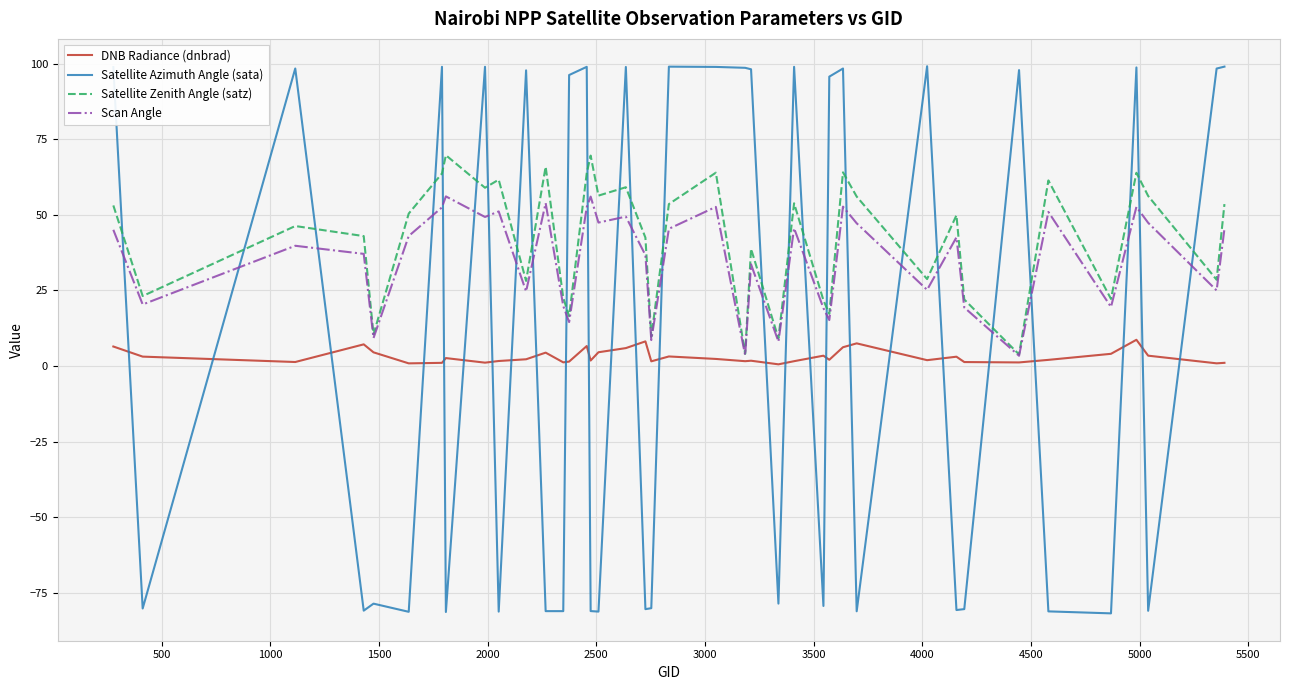

True or false: DNB Radiance (dnbrad) and Satellite Zenith Angle (satz) intersect in this chart.

False